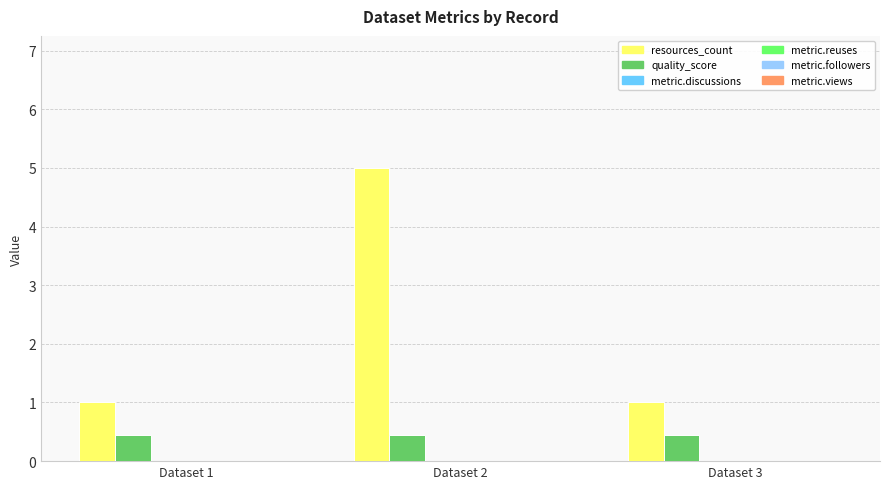

Which series has the widest spread of values?

resources_count